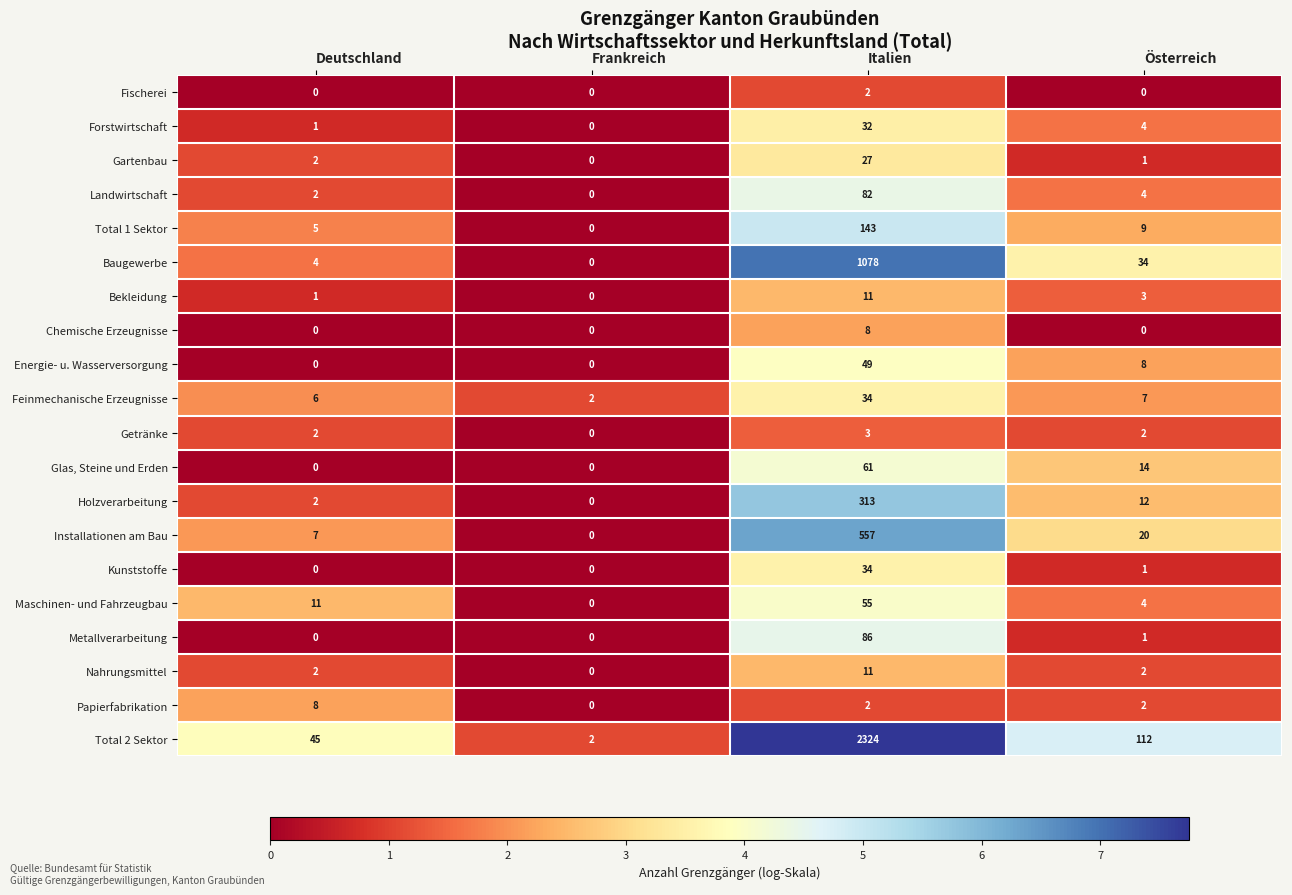

At which category is the sum across all series the highest?

Italien